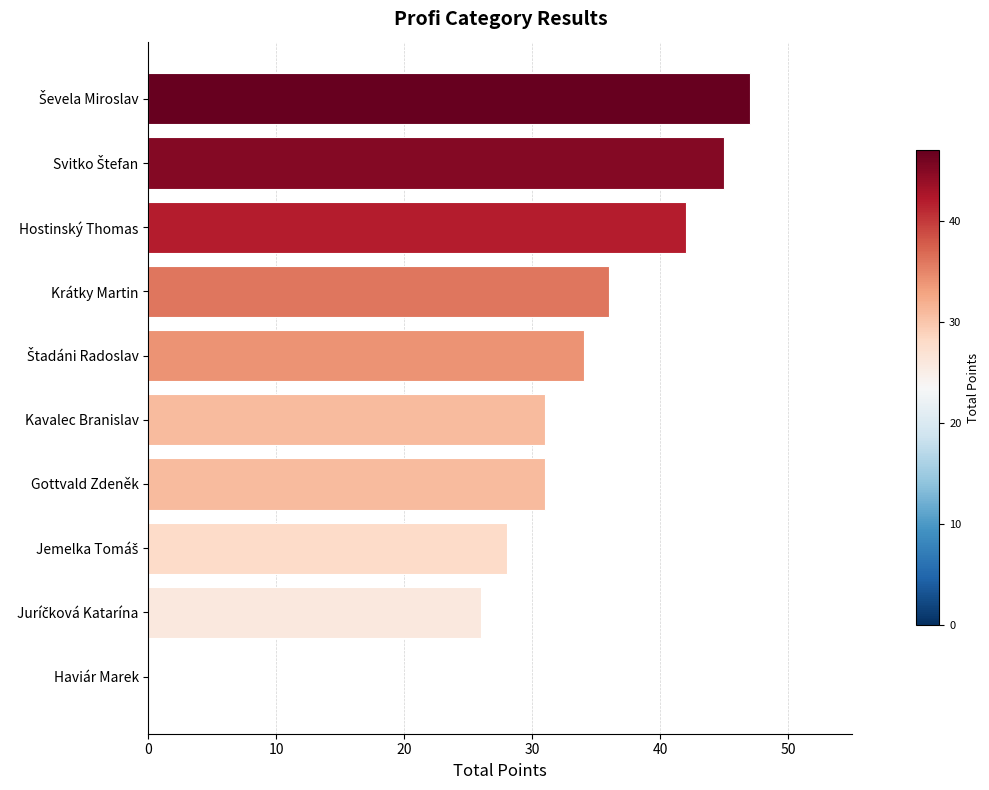

The value at Kavalec Branislav is 52. True or false?

False